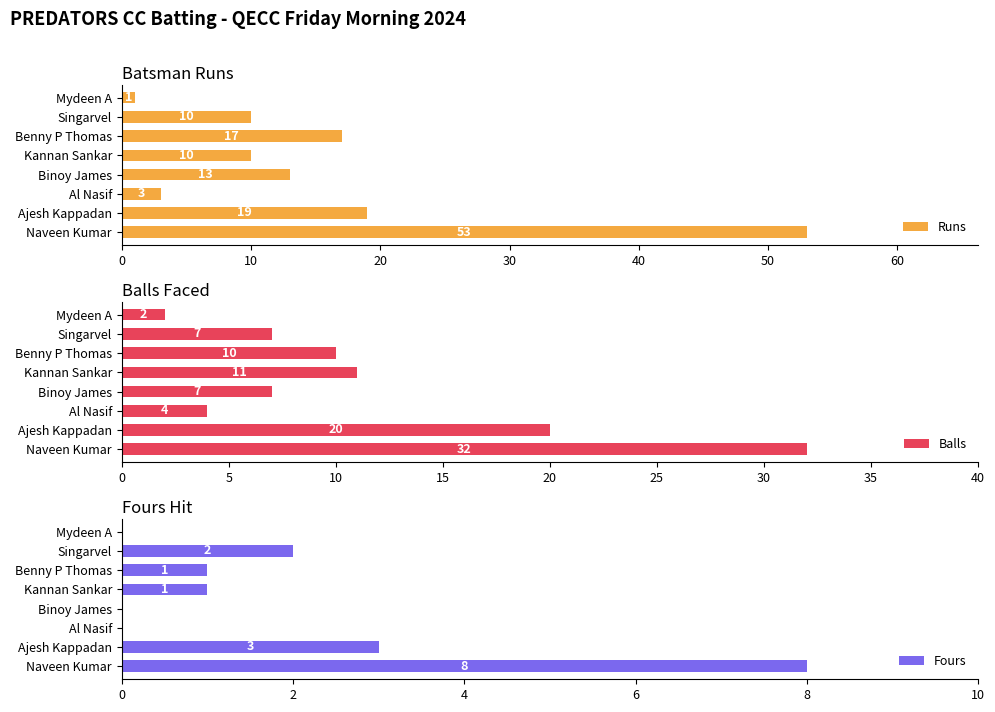

Which category has the lowest value in the Runs series?

Mydeen A